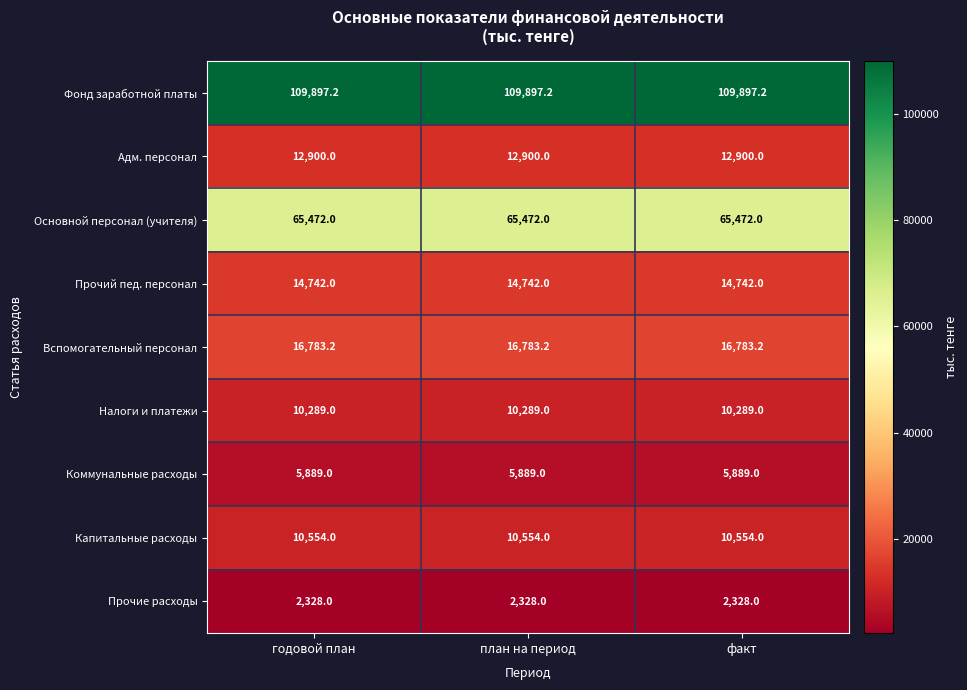

What is the difference between the highest and lowest values at факт?

107569.2